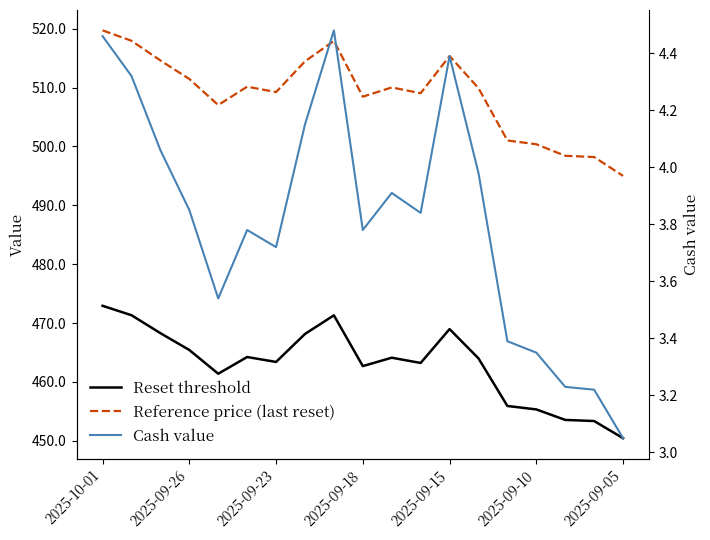

Reading left to right, extract all data points from this chart.

Reset threshold: 472.9	471.3	468.3	465.4	461.4	464.2	463.4	468.1	471.3	462.7	464.1	463.2	469.0	464.0	455.9	455.3	453.6	453.4	450.4
Reference price (last reset): 519.7	518.0	514.6	511.5	507.0	510.1	509.2	514.5	517.9	508.4	510.0	509.0	515.4	509.9	501.0	500.4	498.4	498.2	495.0
Cash value: 4.5	4.3	4.1	3.9	3.5	3.8	3.7	4.2	4.5	3.8	3.9	3.8	4.4	4.0	3.4	3.4	3.2	3.2	3.0